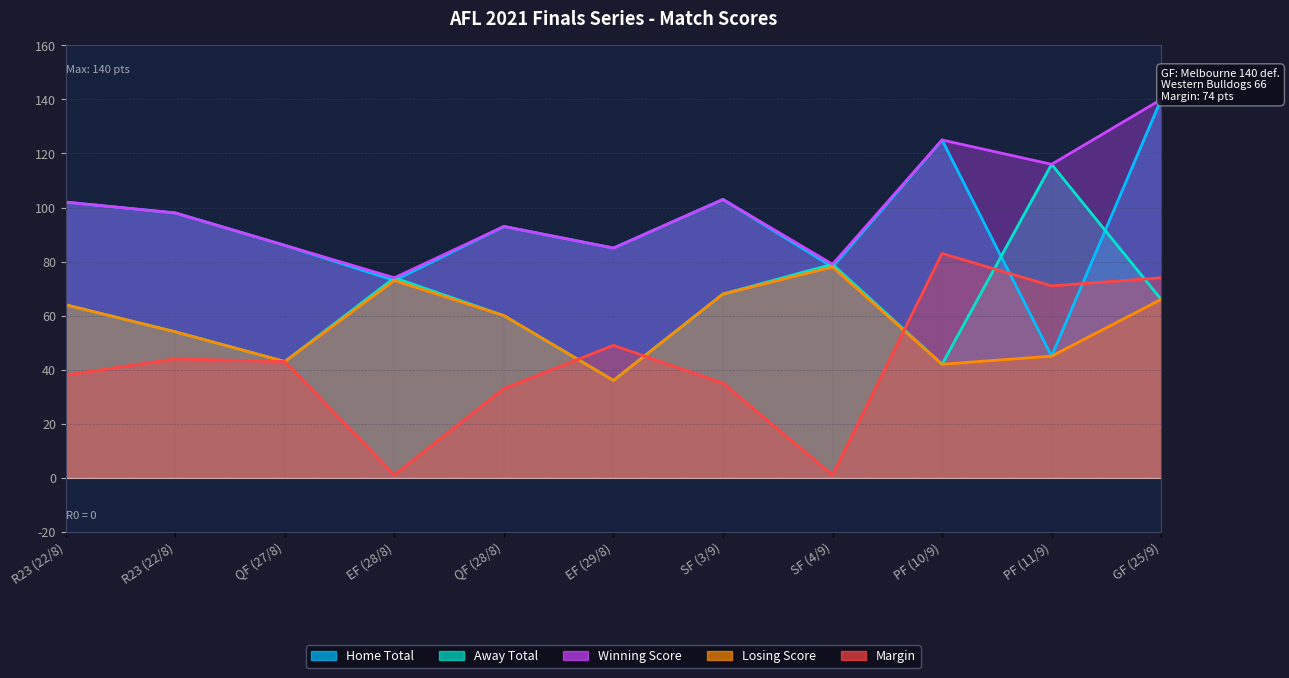

Between EF (29/8) and PF (10/9), which series saw the biggest shift?

Home Total